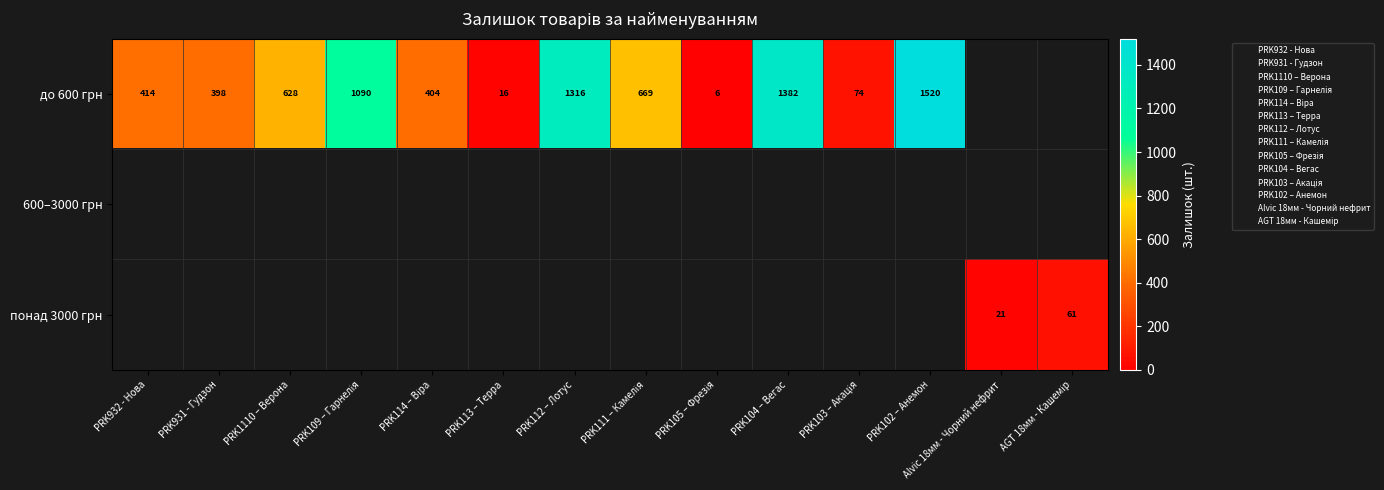

True or false: до 600 грн has a value of 628 at PRK1110 – Верона.

True